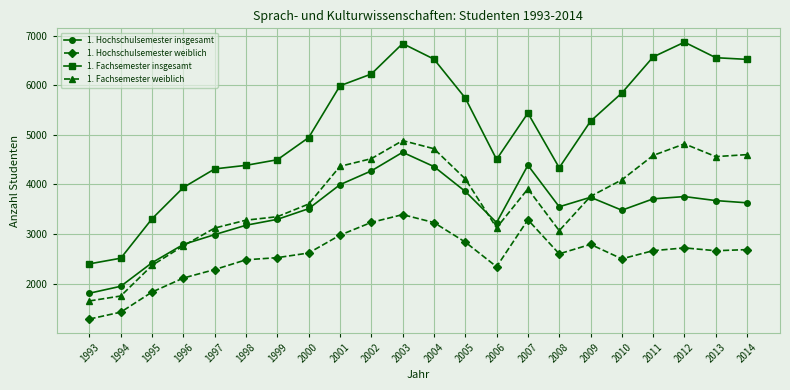

Rank the series at 2013 from lowest to highest value.

1. Hochschulsemester weiblich, 1. Hochschulsemester insgesamt, 1. Fachsemester weiblich, 1. Fachsemester insgesamt